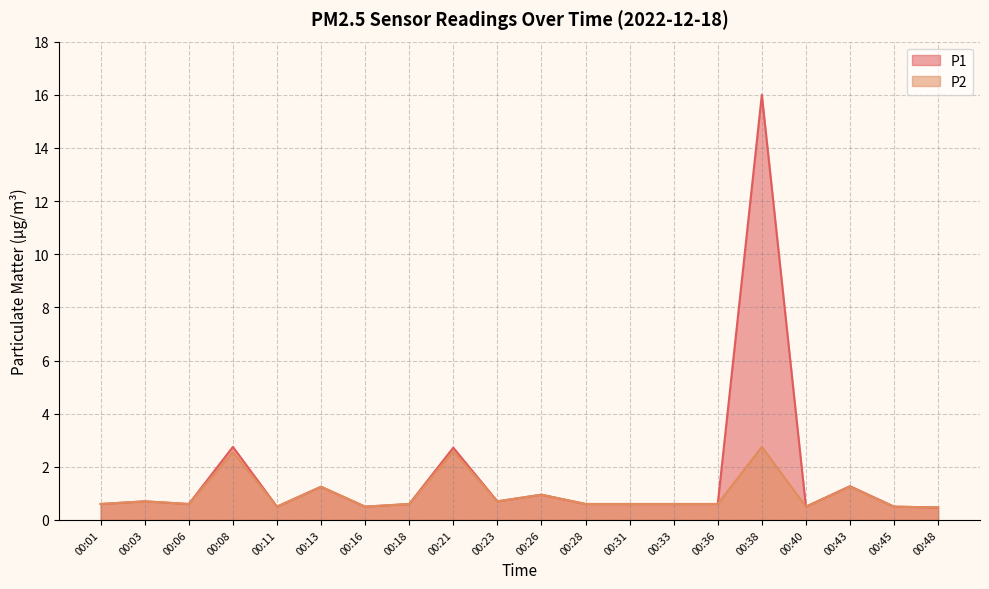

True or false: P2 and P1 cross at least once.

False